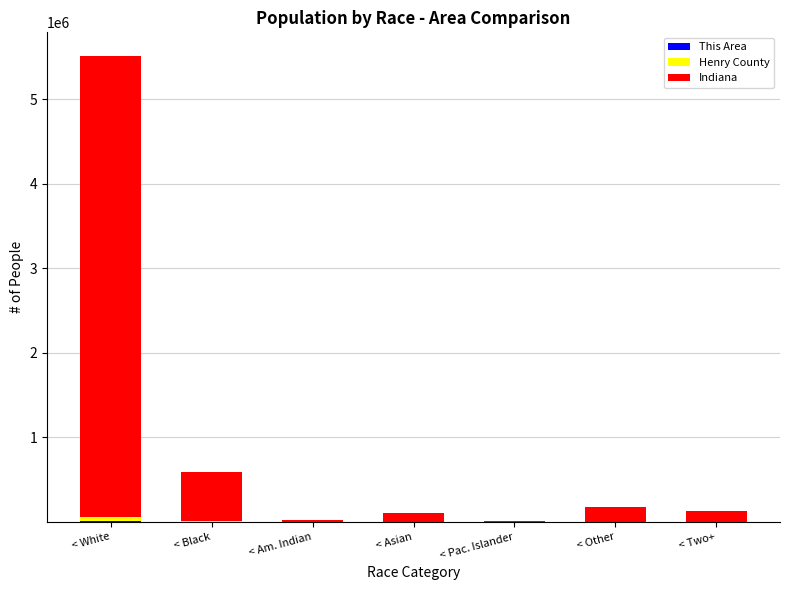

At which category is the sum across all series the highest?

< White